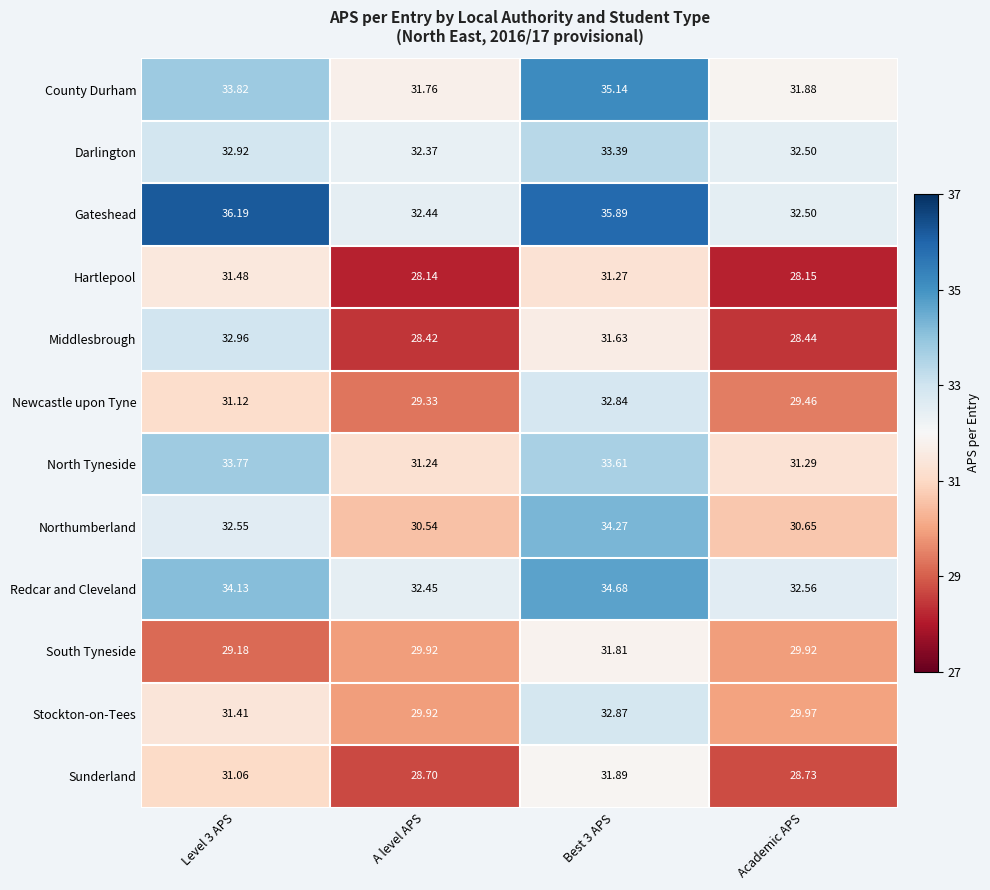

Which category has the lowest value in the Gateshead series?

A level APS